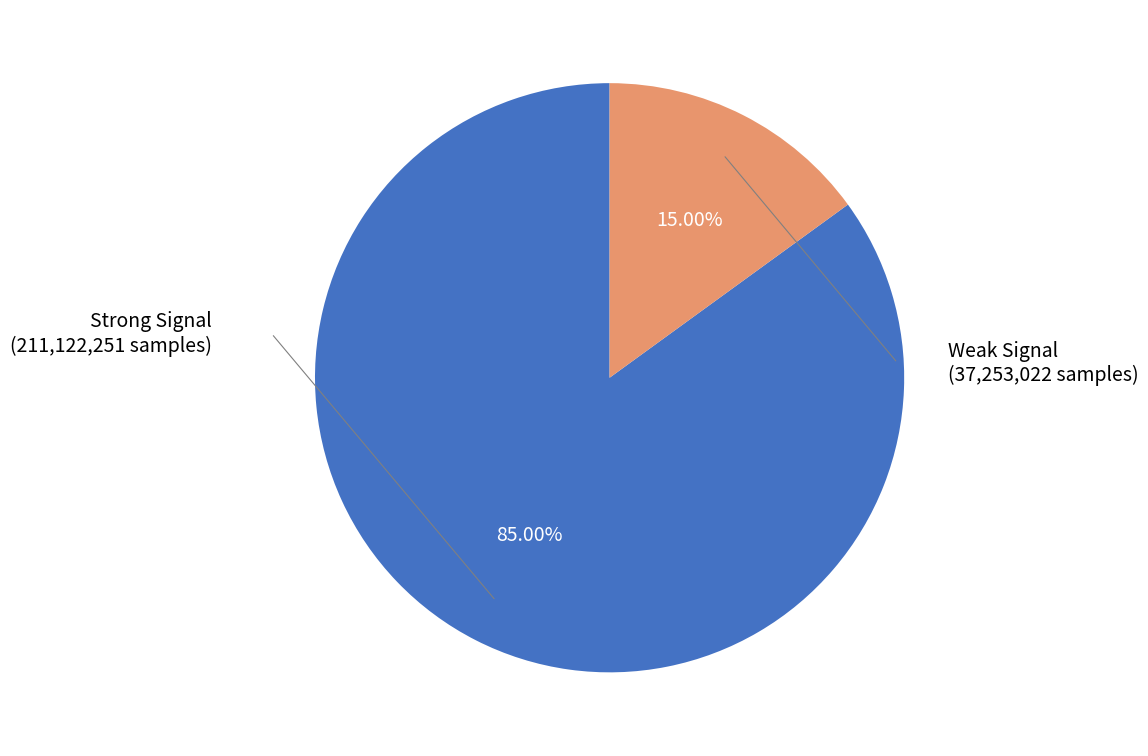

Does any single category account for the majority?

Yes